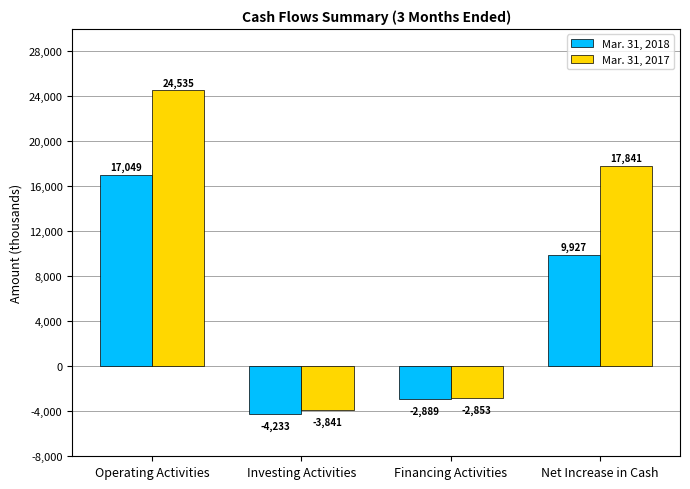

How many values in Mar. 31, 2018 are below zero?

2